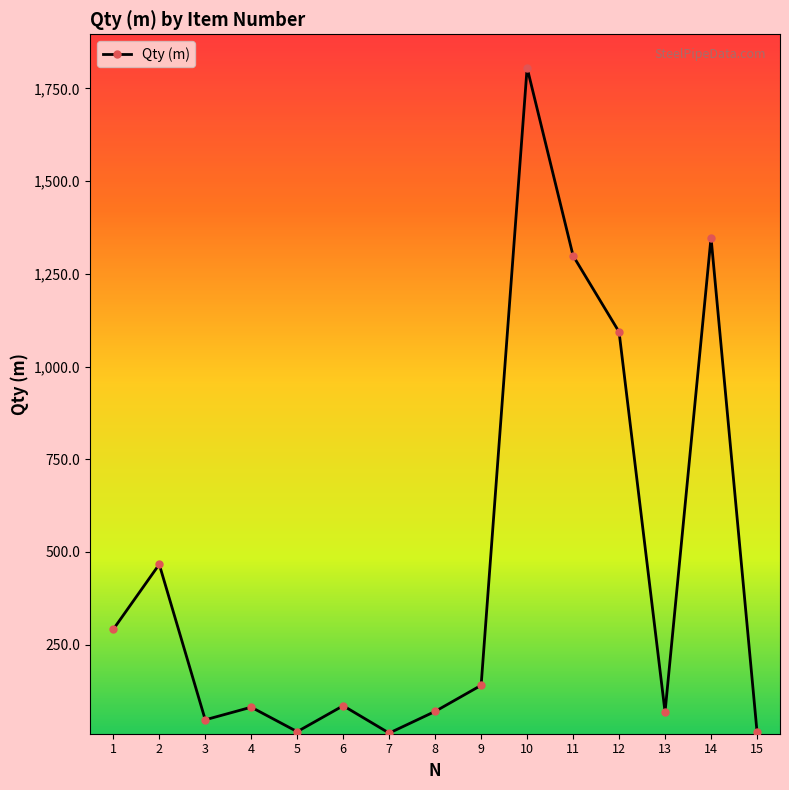

How many interior local peaks (higher than both neighbors) does the data have?

5